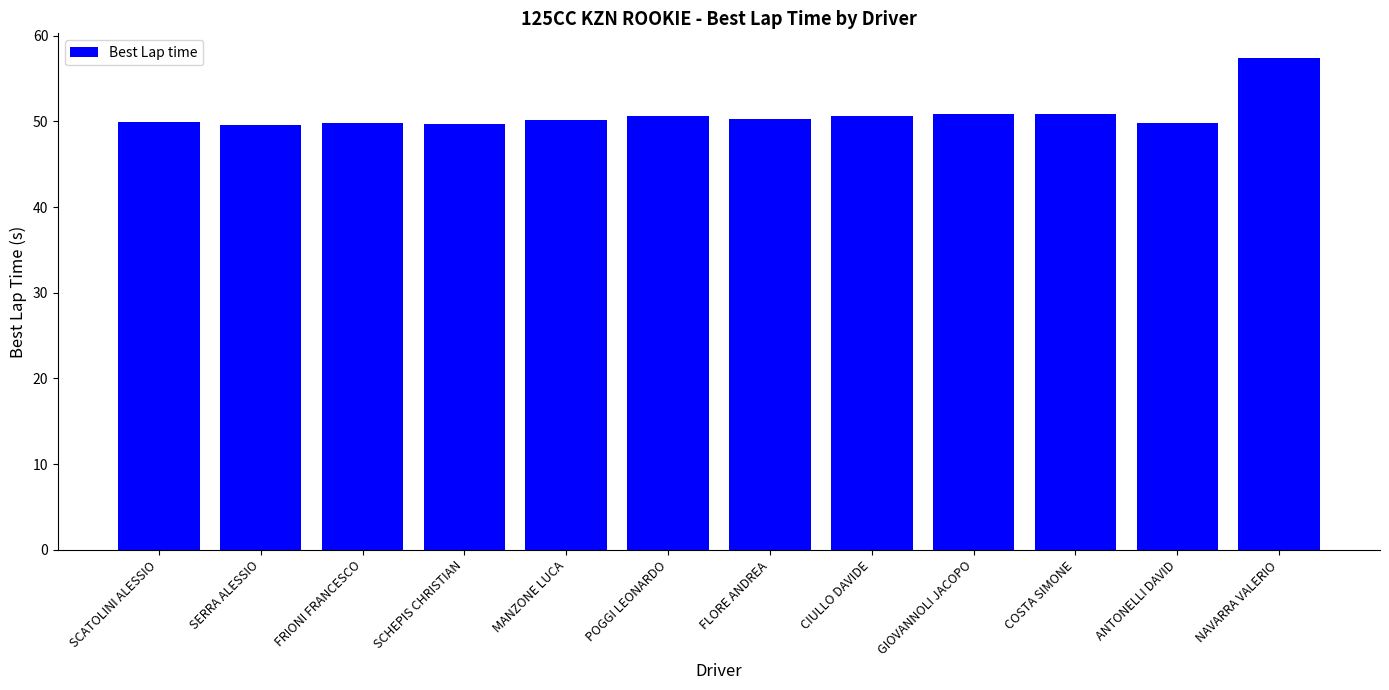

What is the label of the 10th bar from the left?

COSTA SIMONE